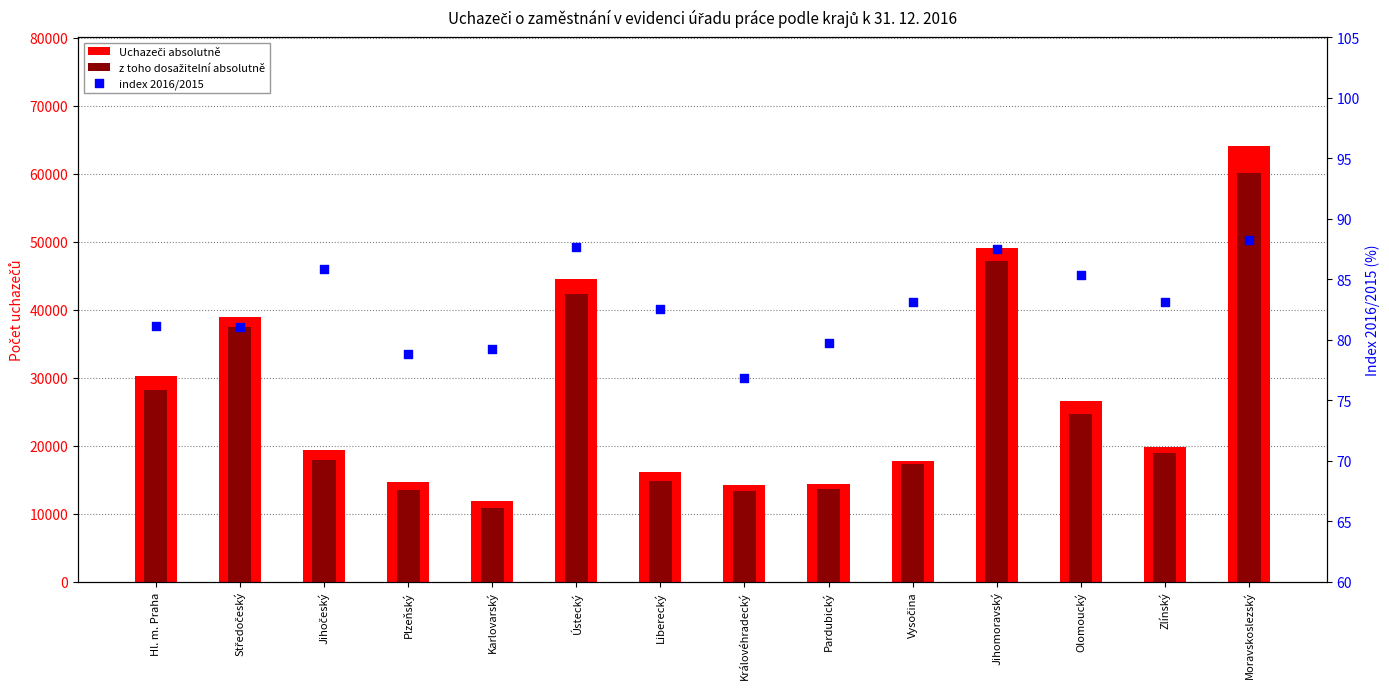

Which series has the largest total across all categories?

Uchazeči absolutně